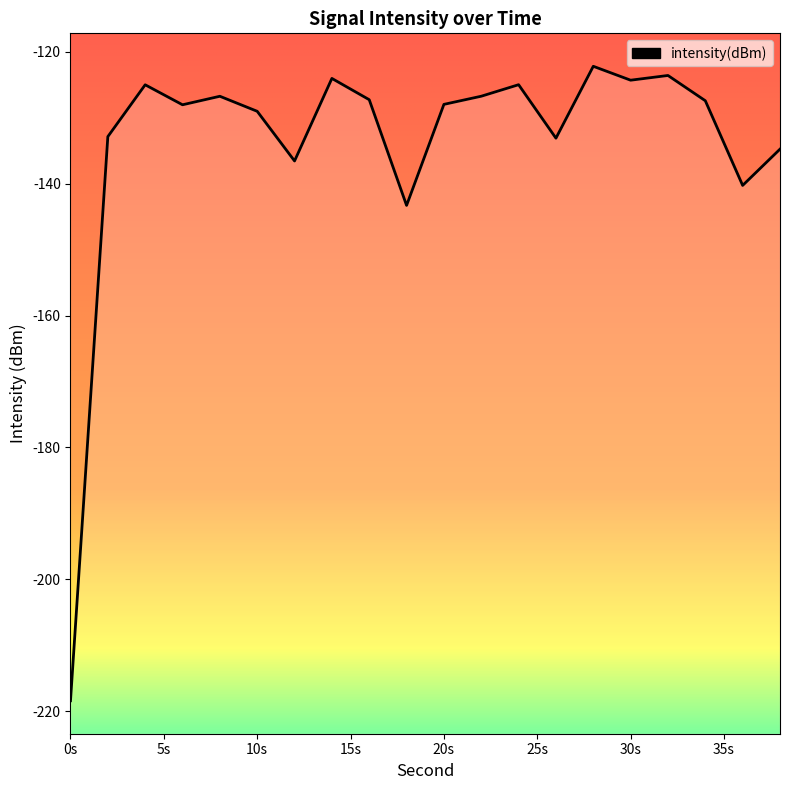

Which has a higher value, 14 or 38?

14